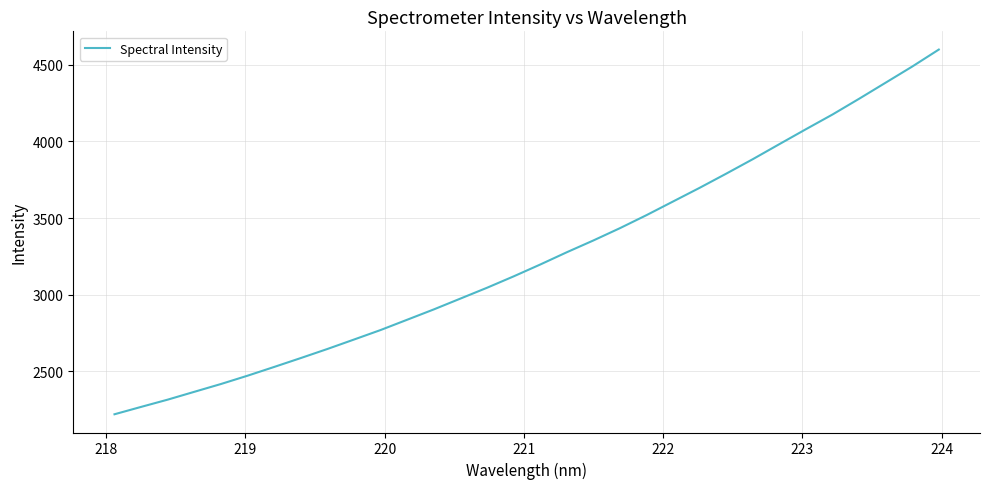

What is the difference between the maximum and second lowest values?

2332.5